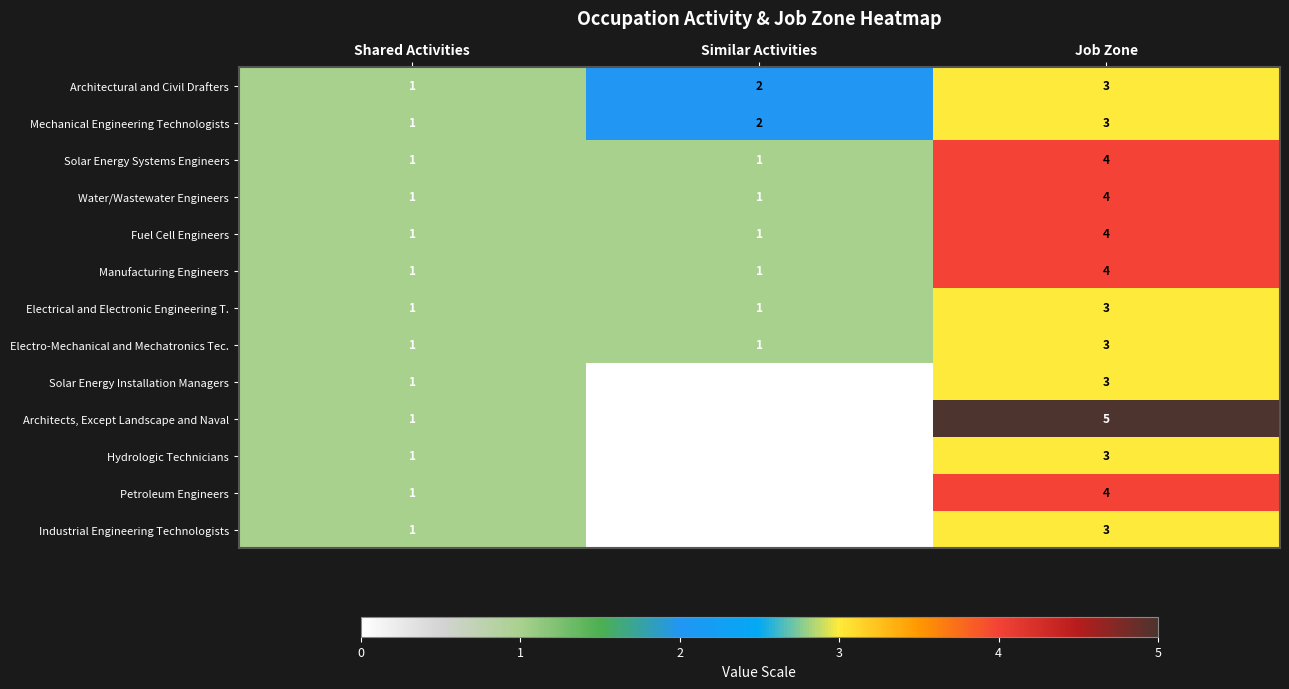

Which series has the largest range (max minus min)?

Architects, Except Landscape and Naval